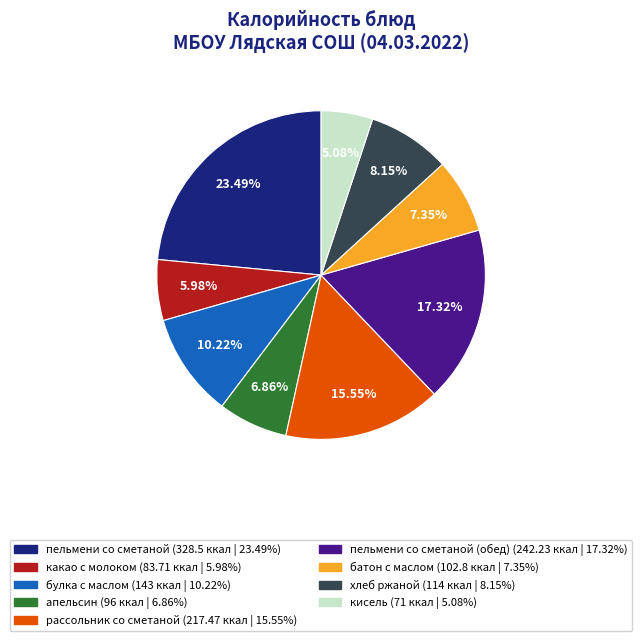

Is there a majority slice in this chart?

No